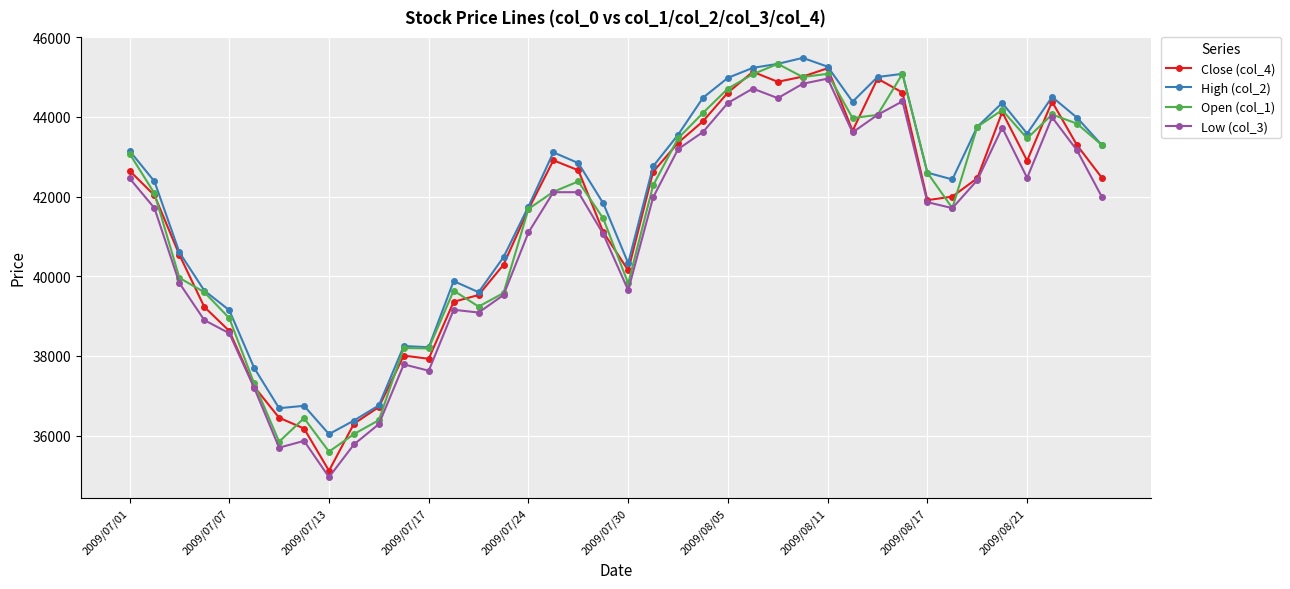

True or false: High (col_2) has more than 0 interior local peaks.

True